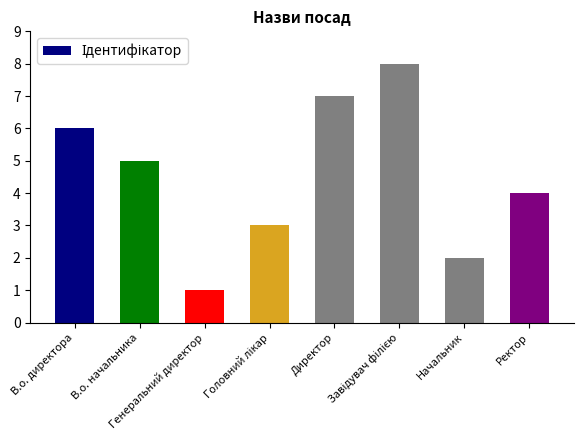

The value at В.о. начальника is 3. True or false?

False